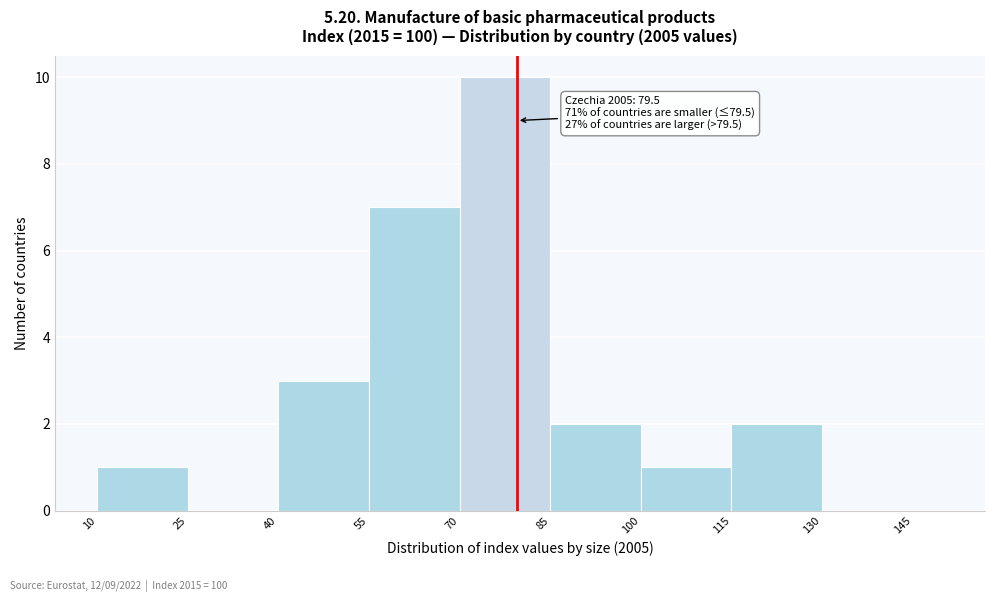

Around what value on the x-axis is the tallest bar? Give the approximate position of its centre, as read against the axis.

78